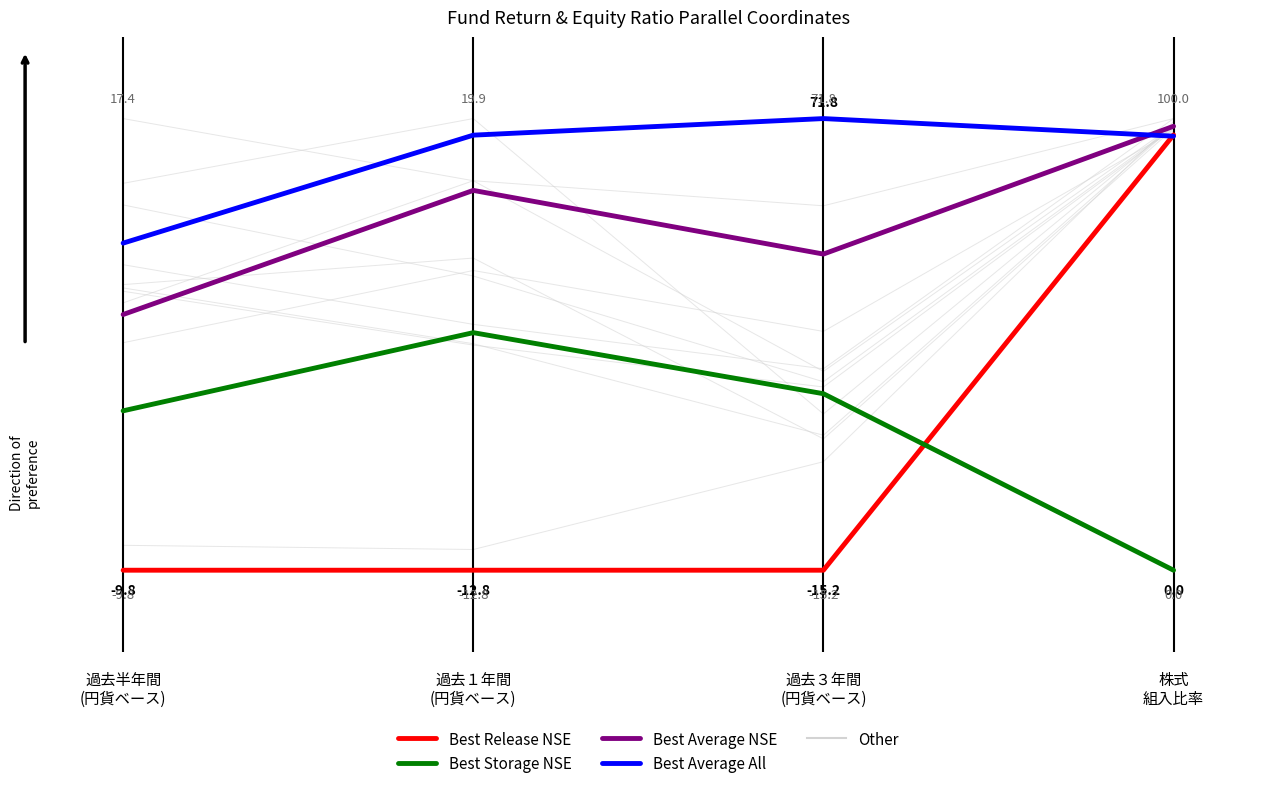

What is the total value across all series at 過去１年間
(円貨ベース)?

2.3